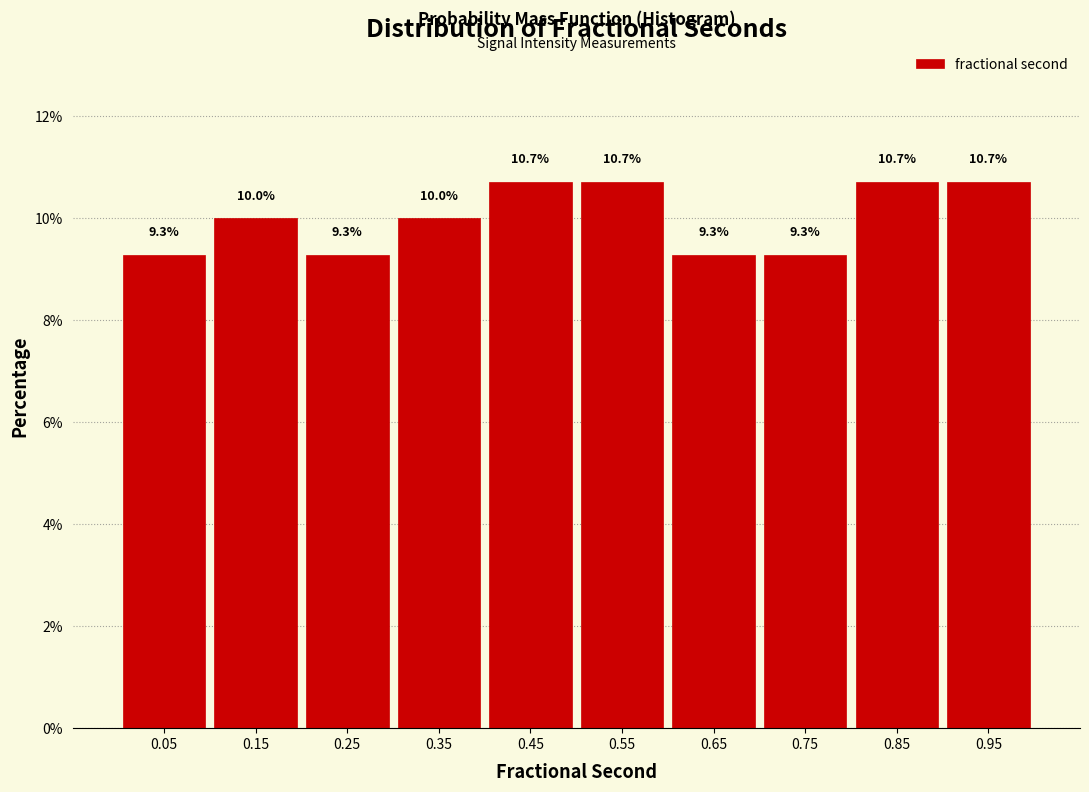

Reading left to right, list every bar in this chart as the range it spans on the x-axis followed by its height.

0.0 to 0.1: 9.3
0.1 to 0.2: 10.0
0.2 to 0.3: 9.3
0.3 to 0.4: 10.0
0.4 to 0.5: 10.7
0.5 to 0.6: 10.7
0.6 to 0.7: 9.3
0.7 to 0.8: 9.3
0.8 to 0.9: 10.7
0.9 to 1.0: 10.7